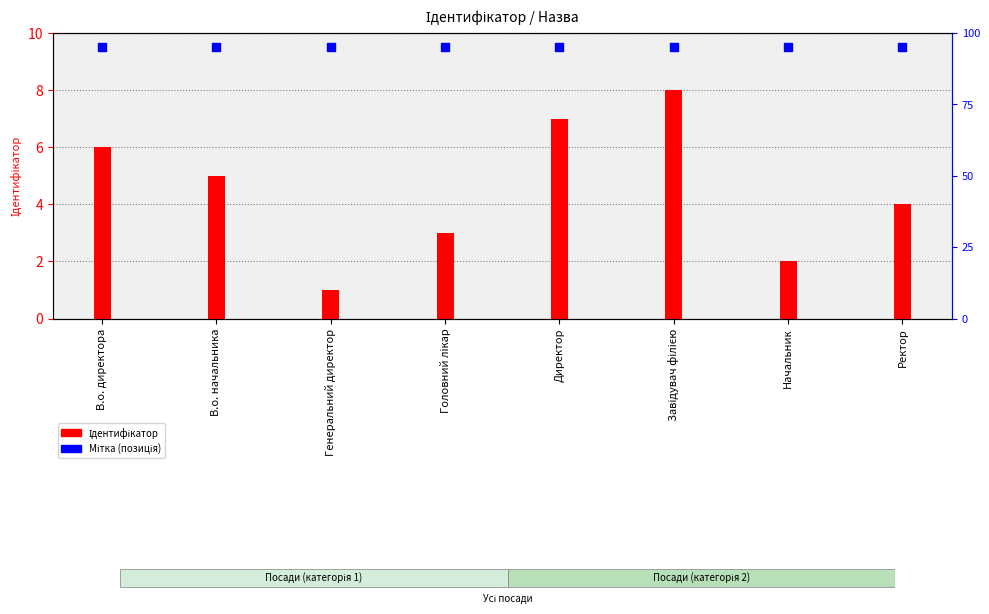

Which series has the largest Y range (max minus min)?

Ідентифікатор